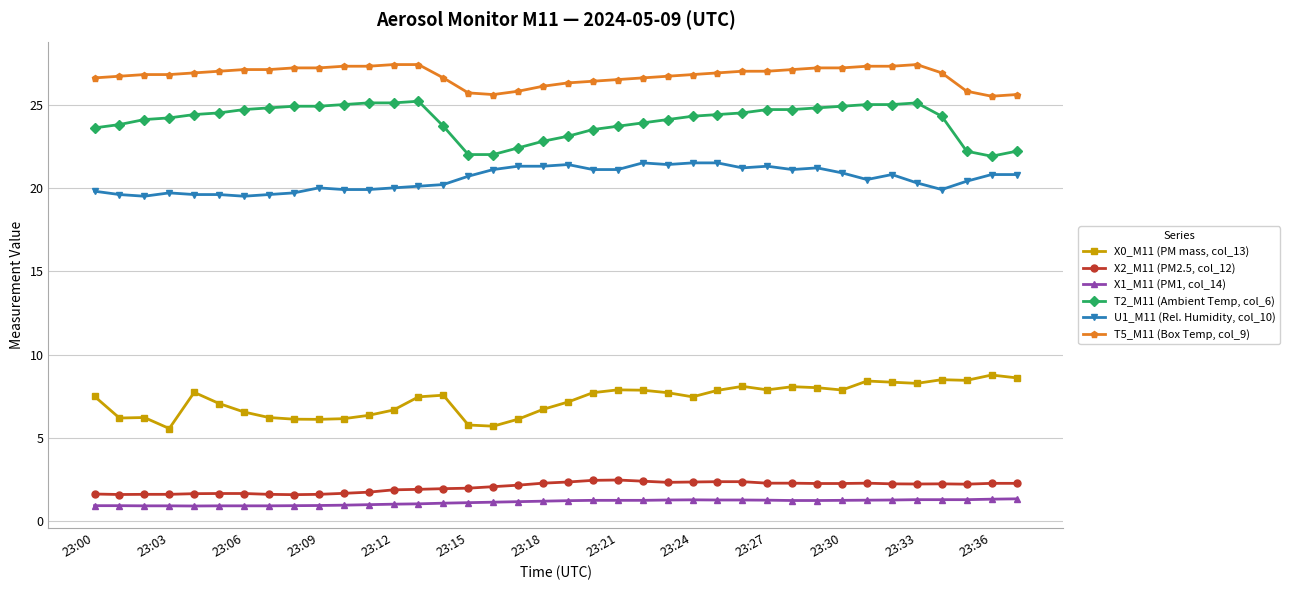

What is the value of the U1_M11 (Rel. Humidity, col_10) point at the 13th from the left?

20.0